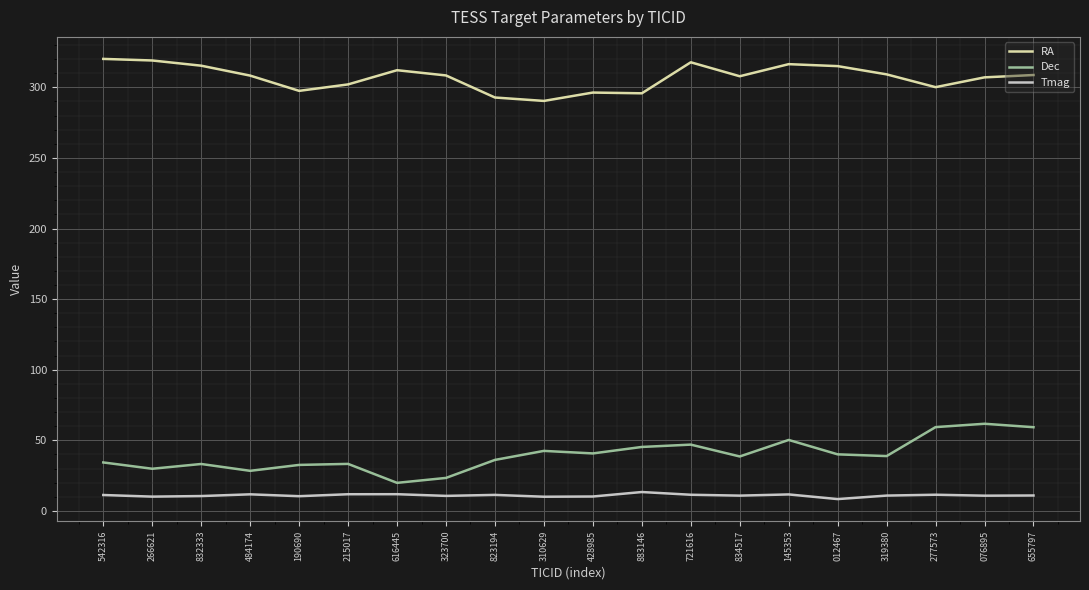

What is the difference between the second highest and minimum values in the Dec series?

39.5